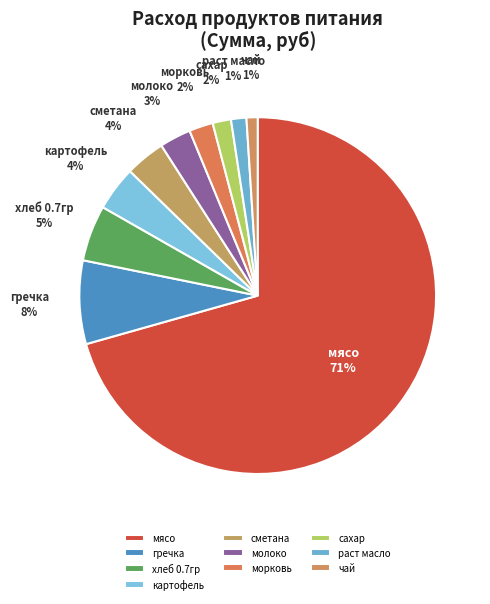

The раст масло slice represents 1% of the pie. True or false?

True